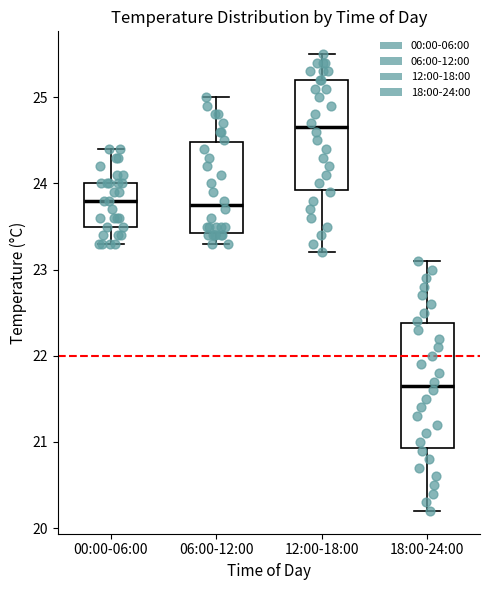

Which box has the highest median line?

12:00-18:00